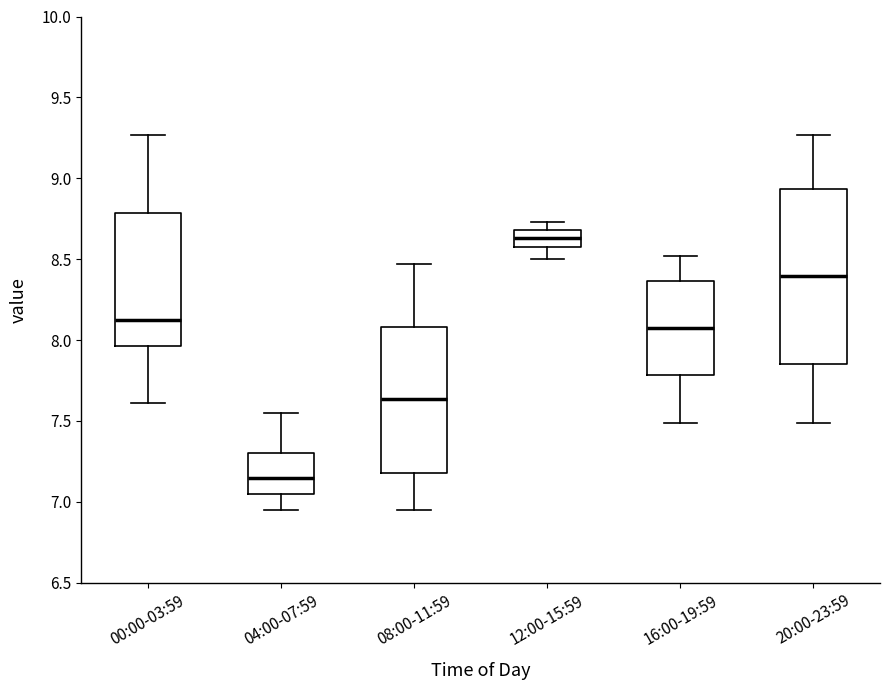

Reading left to right, transcribe this box plot: for each box, give where its median line is, the range the box spans, and where its two whiskers end, as read against the y-axis. The values are not printed on the chart, so give them approximately, as read against the axis.

00:00-03:59: median 8.15, box 7.95 to 8.80, whiskers 7.60 to 9.25
04:00-07:59: median 7.15, box 7.05 to 7.30, whiskers 6.95 to 7.55
08:00-11:59: median 7.65, box 7.20 to 8.10, whiskers 6.95 to 8.45
12:00-15:59: median 8.65, box 8.60 to 8.70, whiskers 8.50 to 8.75
16:00-19:59: median 8.10, box 7.80 to 8.35, whiskers 7.50 to 8.50
20:00-23:59: median 8.40, box 7.85 to 8.95, whiskers 7.50 to 9.25